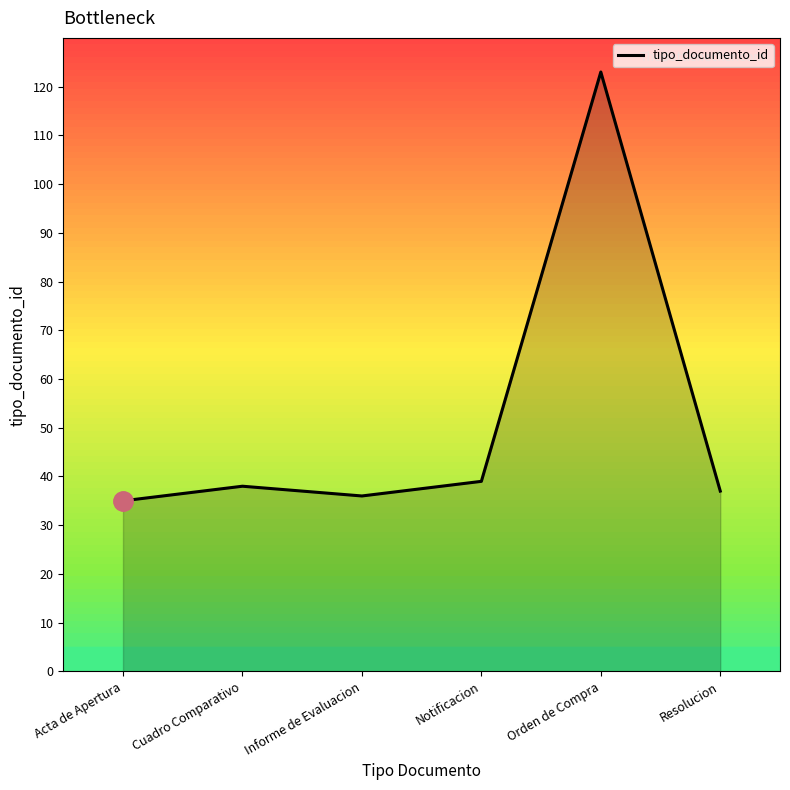

How many values exceed 38?

2